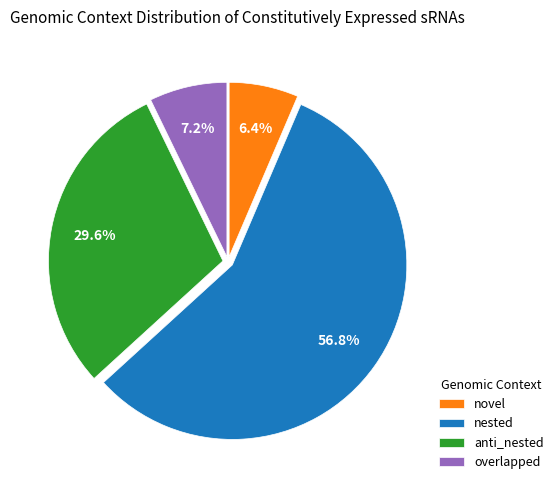

Do nested and overlapped together represent more than half of the pie?

Yes